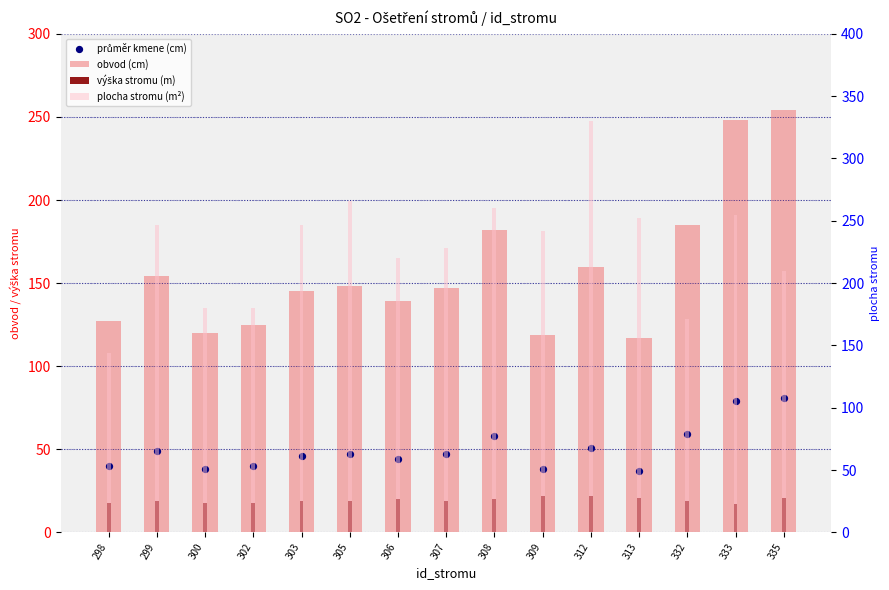

Which series has the largest total across all categories?

plocha stromu (m²)